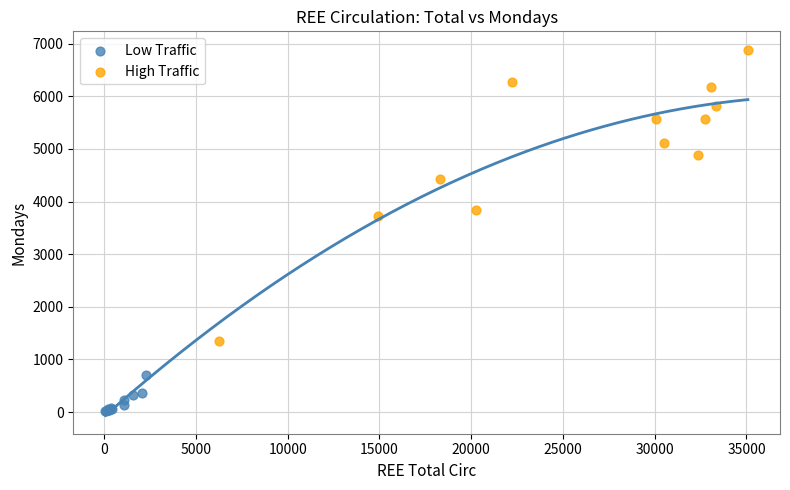

Which series reaches the minimum Y coordinate?

Low Traffic